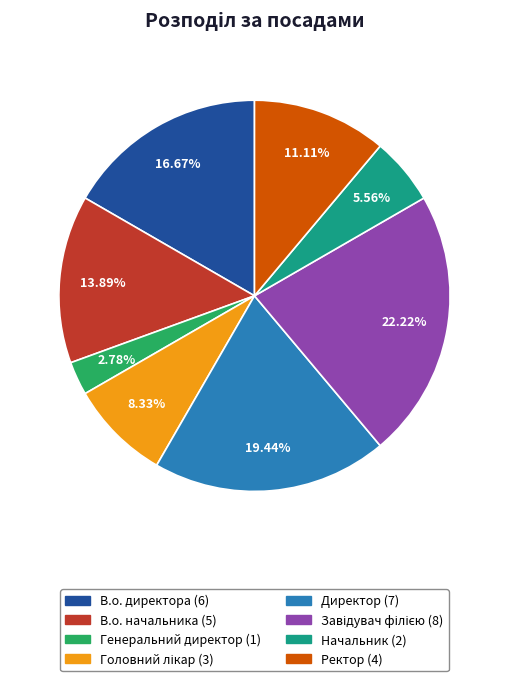

Count the number of slices in the pie.

8